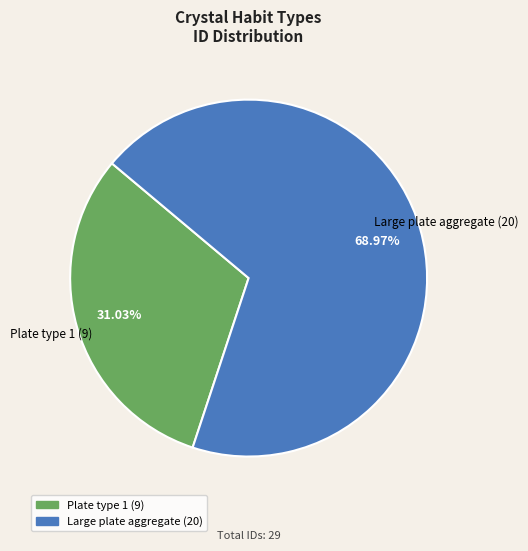

True or false: Plate type 1 accounts for 31% of the total.

True